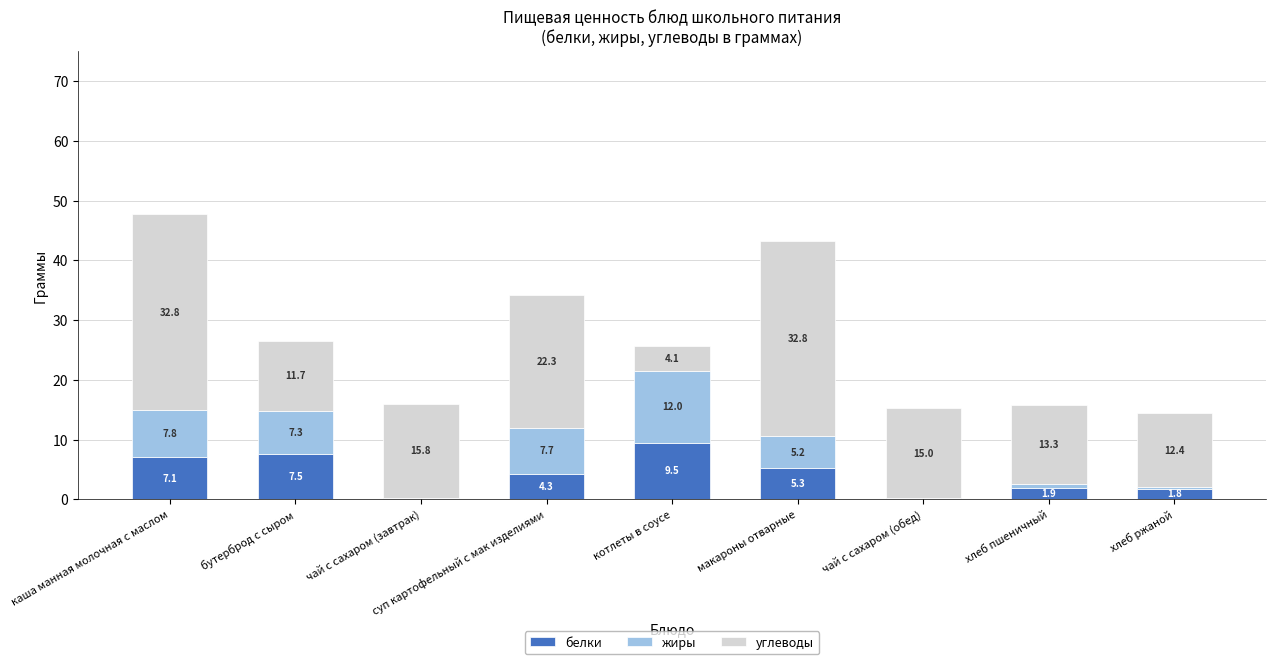

Are the bars horizontal?

No